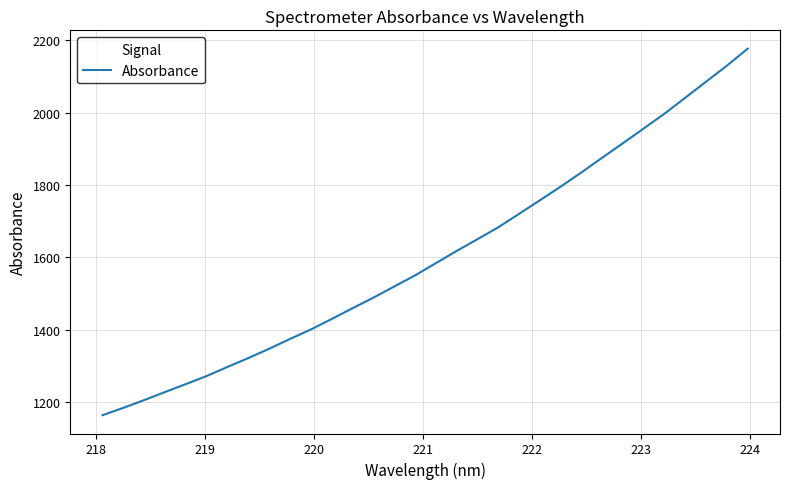

What is the difference between the maximum and minimum values?

1013.1